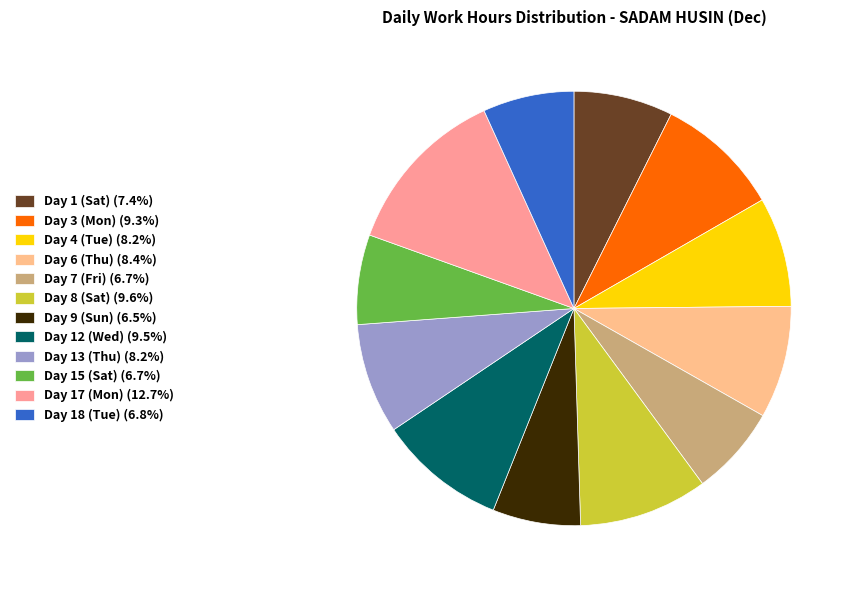

True or false: Day 12 (Wed) accounts for 10% of the total.

True